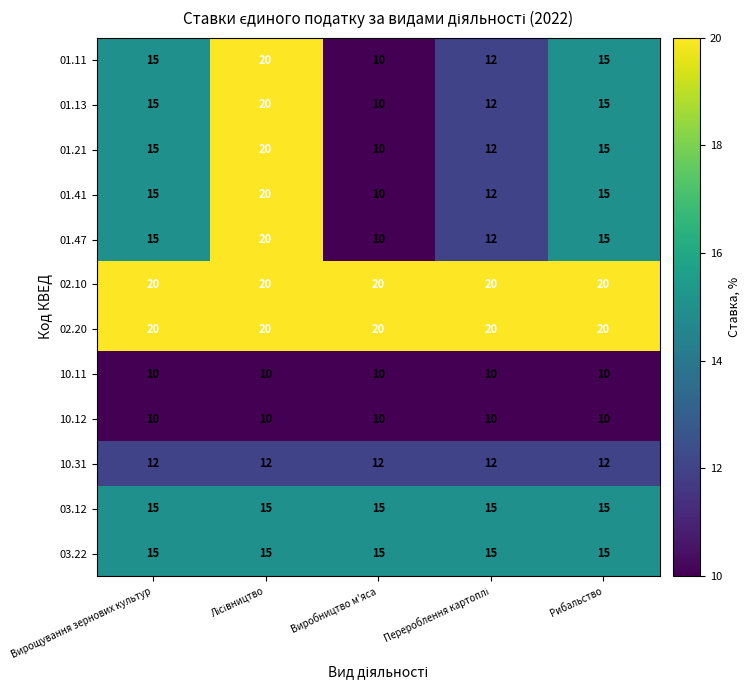

What is the smallest value displayed?

10